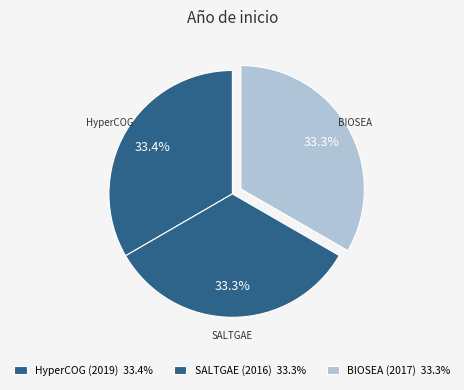

Which category has the biggest portion of the pie?

HyperCOG (2019)